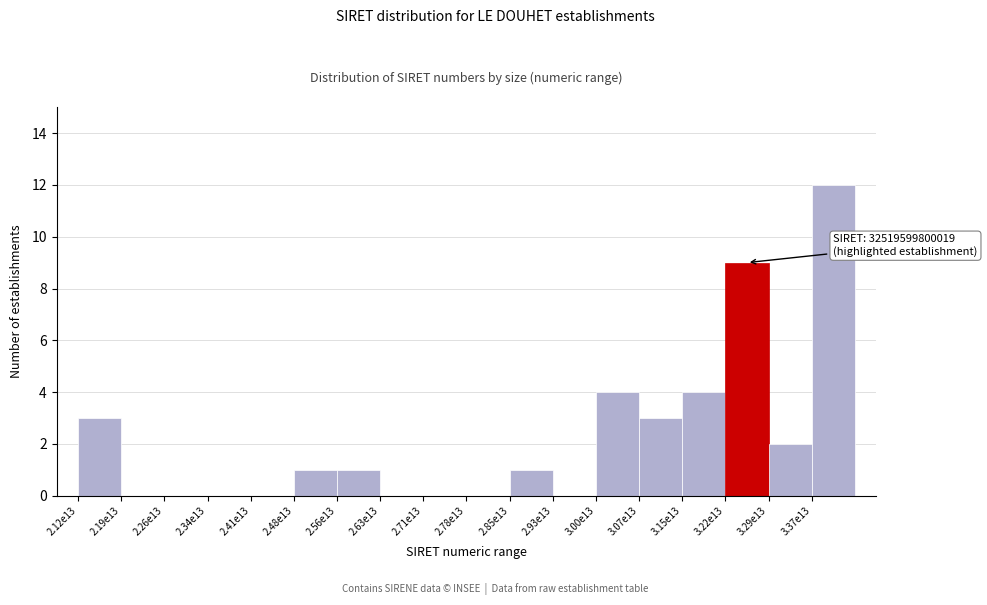

Reading left to right, list all the values displayed in this chart.

2.12e13=3	2.19e13=0	2.26e13=0	2.34e13=0	2.41e13=0	2.48e13=1	2.56e13=1	2.63e13=0	2.71e13=0	2.78e13=0	2.85e13=1	2.93e13=0	3.00e13=4	3.07e13=3	3.15e13=4	3.22e13=9	3.29e13=2	3.37e13=12